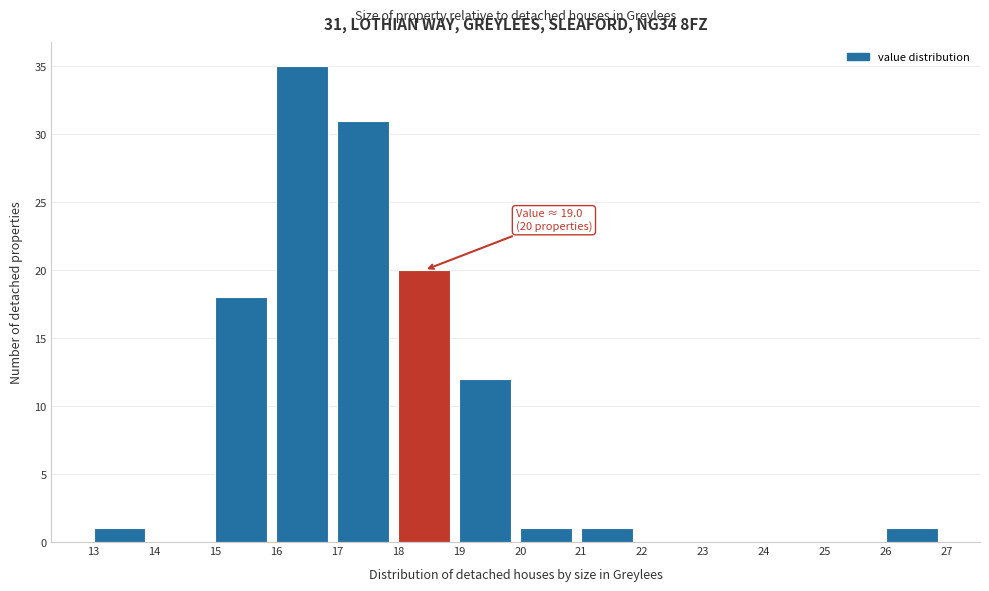

Over which range of the x-axis is the bar tallest?

16 to 17